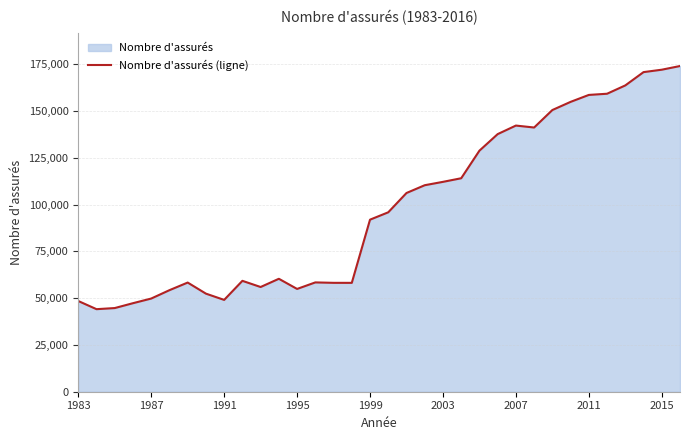

What is the difference between the maximum and minimum values?

129897